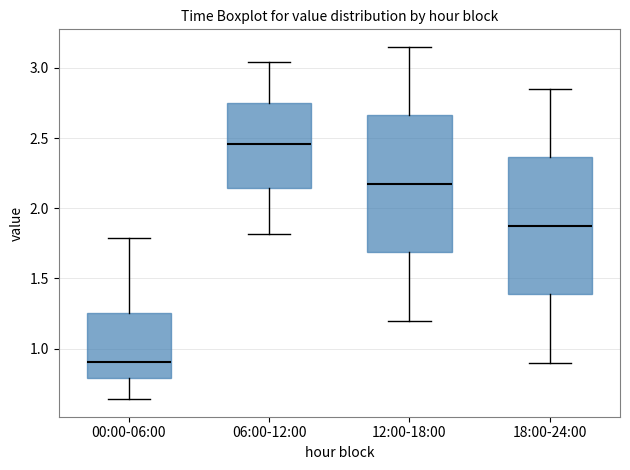

Reading left to right, transcribe this box plot: for each box, give where its median line is, the range the box spans, and where its two whiskers end, as read against the y-axis. The values are not printed on the chart, so give them approximately, as read against the axis.

00:00-06:00: median 0.90, box 0.80 to 1.25, whiskers 0.65 to 1.80
06:00-12:00: median 2.45, box 2.15 to 2.75, whiskers 1.80 to 3.05
12:00-18:00: median 2.20, box 1.70 to 2.65, whiskers 1.20 to 3.15
18:00-24:00: median 1.90, box 1.40 to 2.35, whiskers 0.90 to 2.85